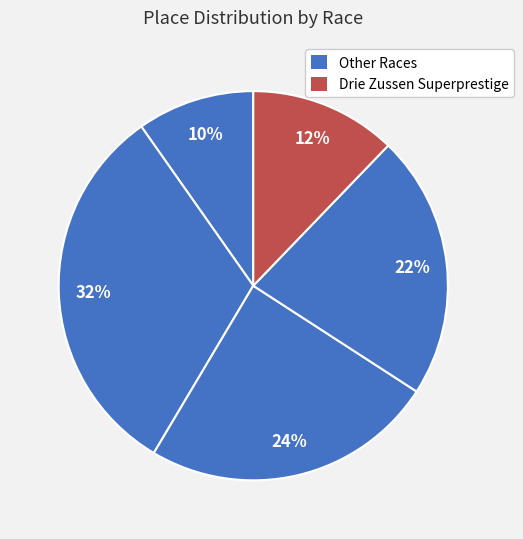

To the nearest percent, what is the difference between the largest and smallest slice percentages?

22%